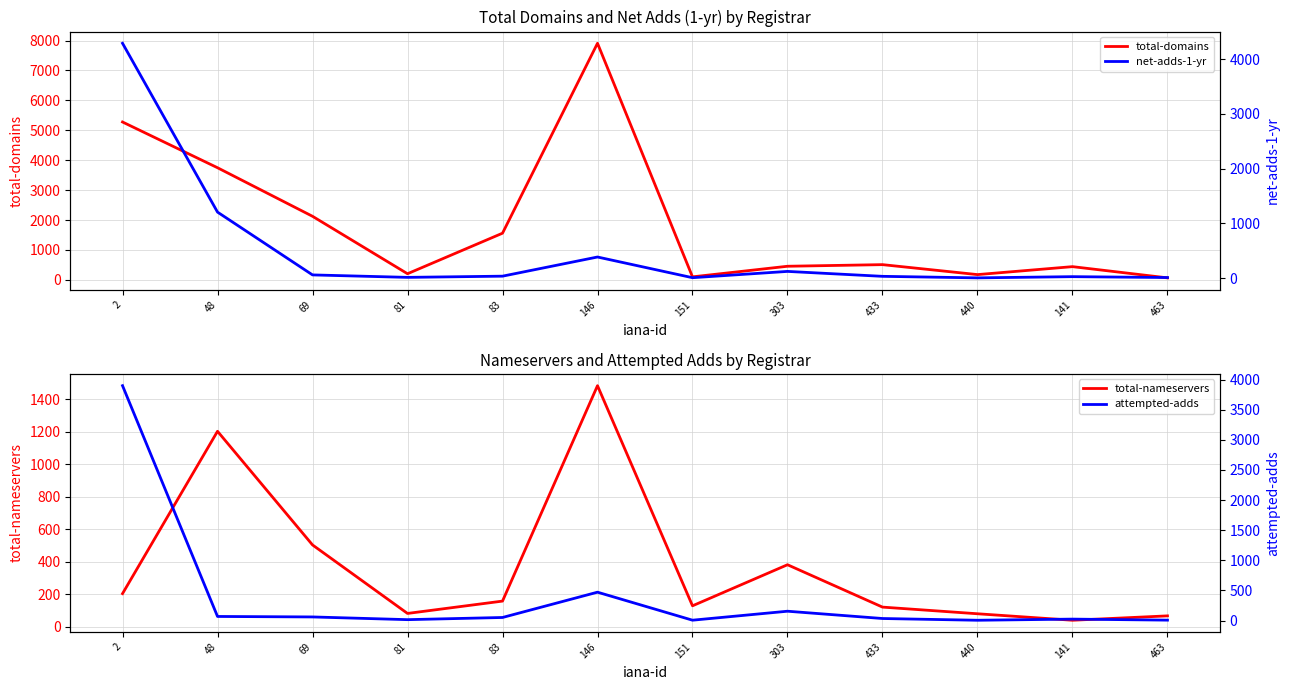

The value of total-domains at 440 is 176. True or false?

True